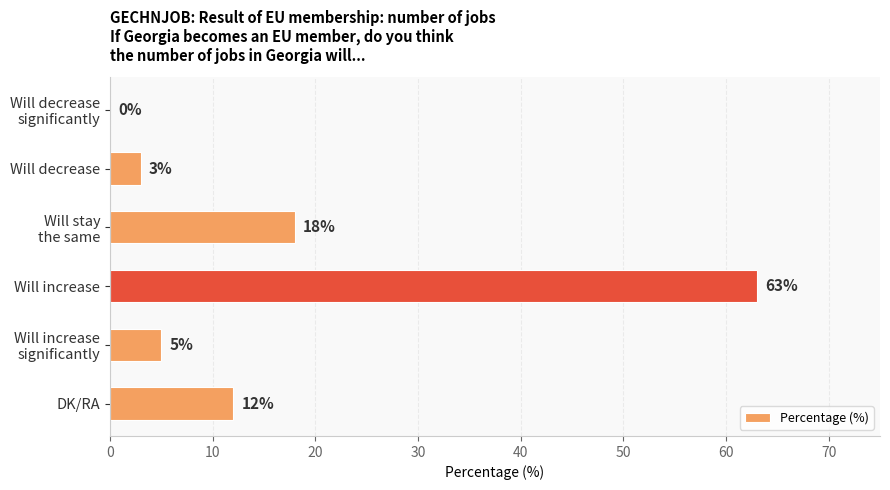

Are the bars horizontal?

Yes